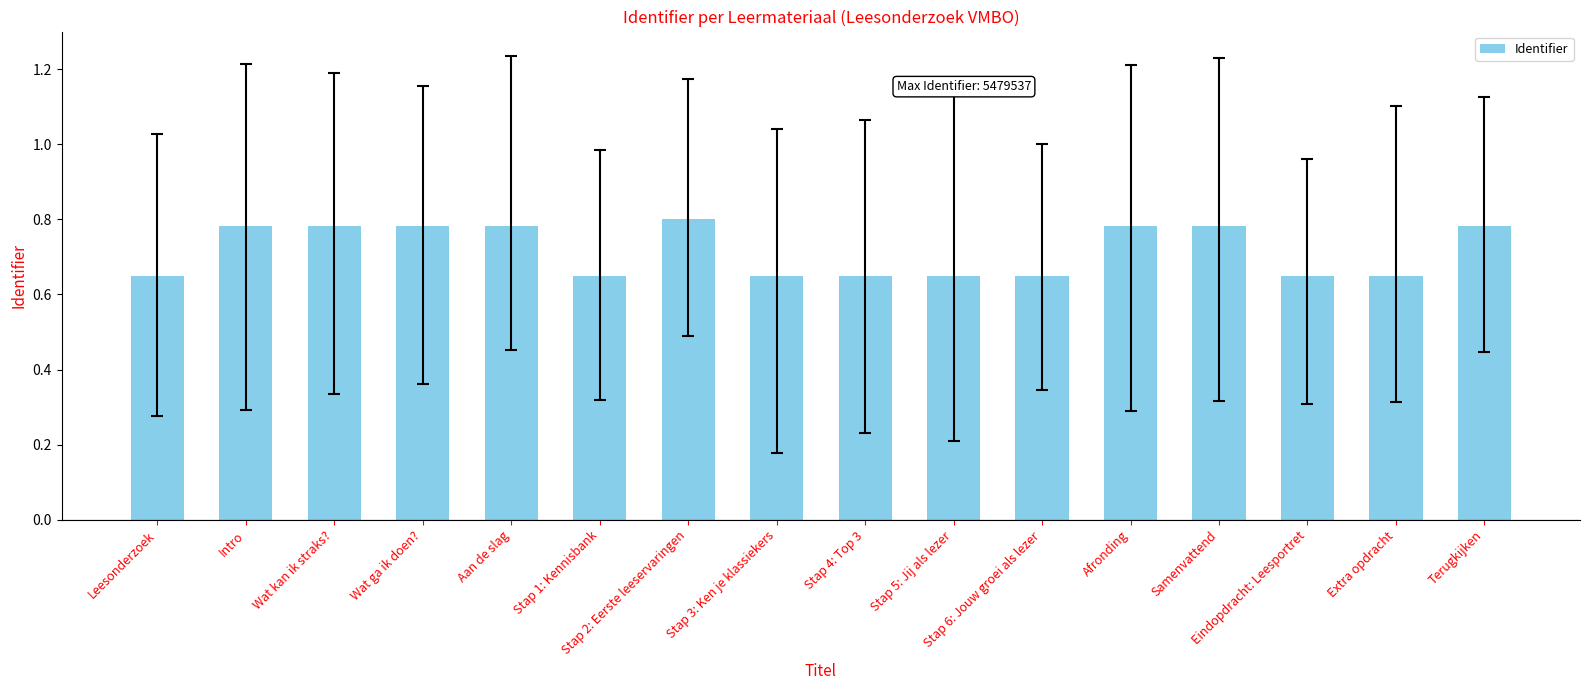

How many values are between 0 and 1?

16